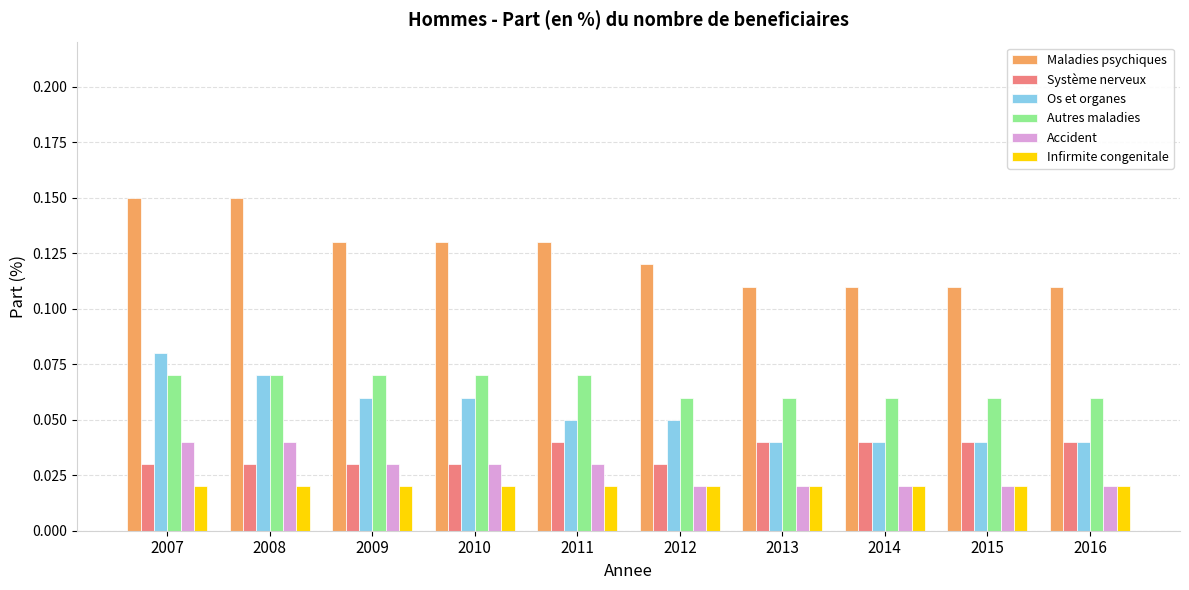

What is the sum of all Os et organes values?

0.5